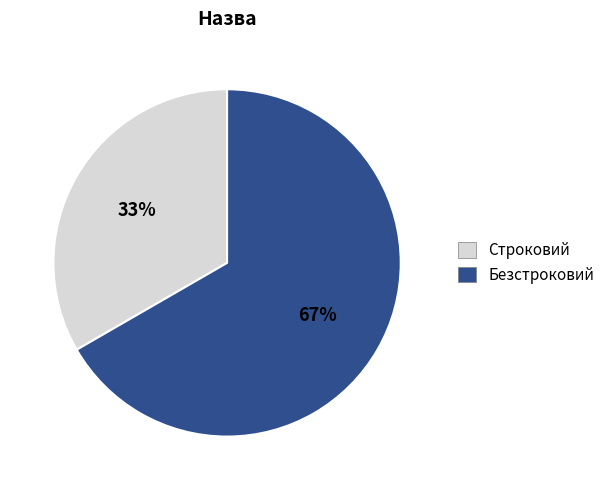

Combined, do Строковий and Безстроковий account for over 50%?

Yes